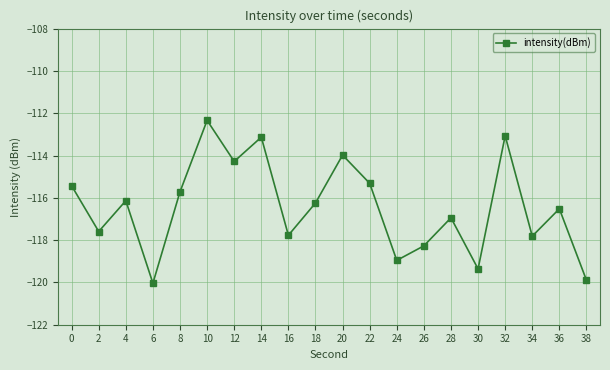

What is the approximate value at 24?

-119.0